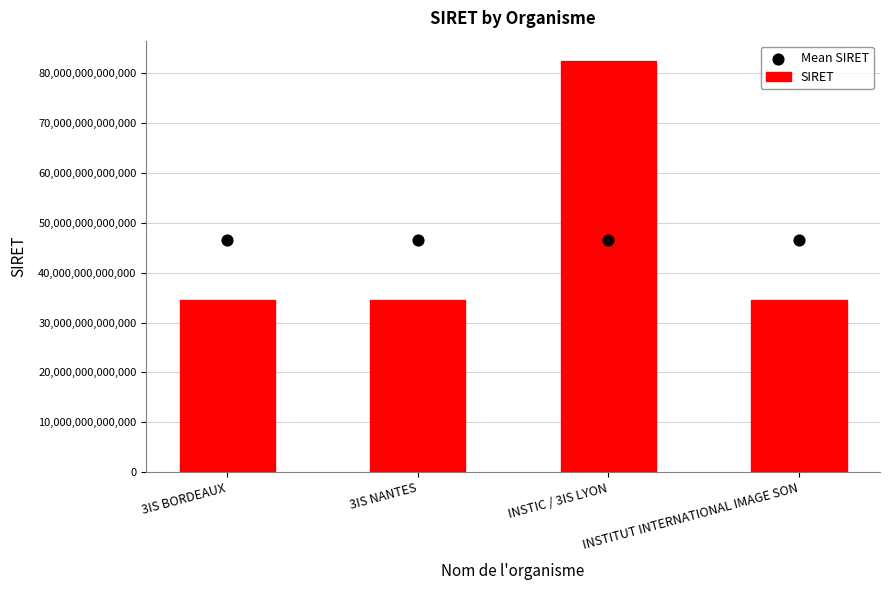

Which series has the largest Y range (max minus min)?

SIRET